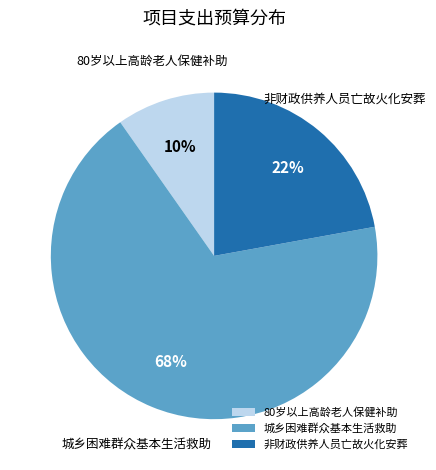

How many slices are in this pie chart?

3